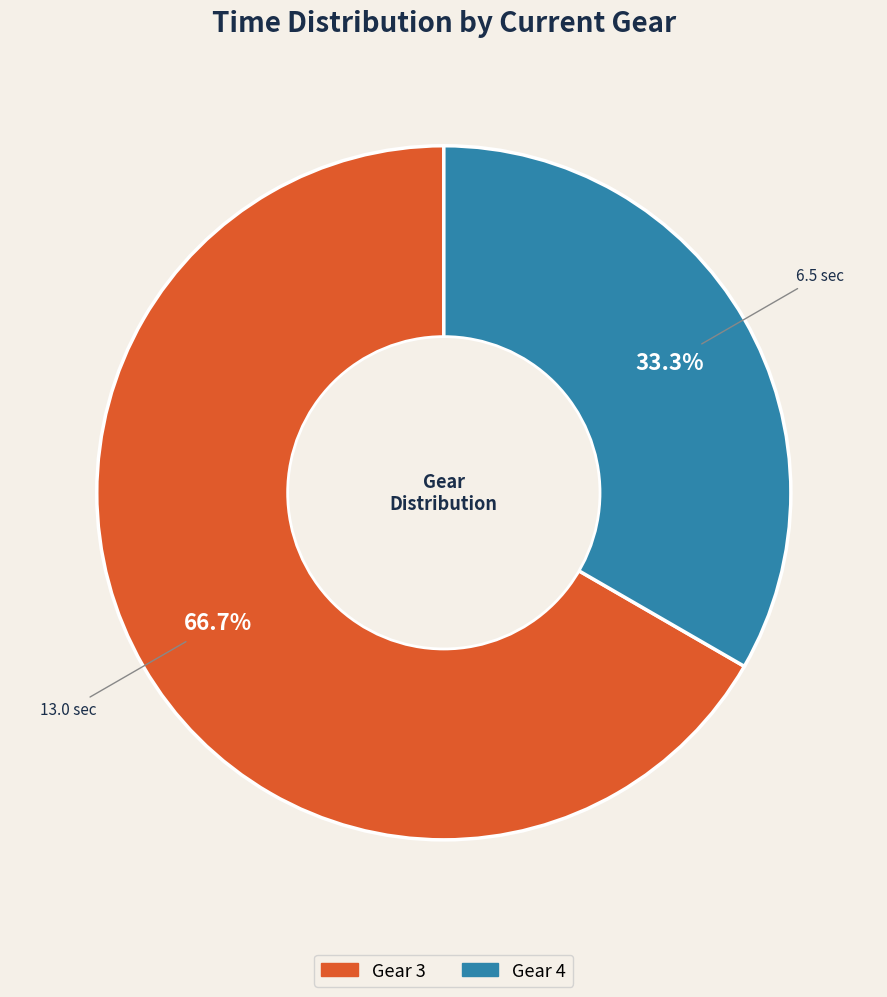

How many slices are in this pie chart?

2